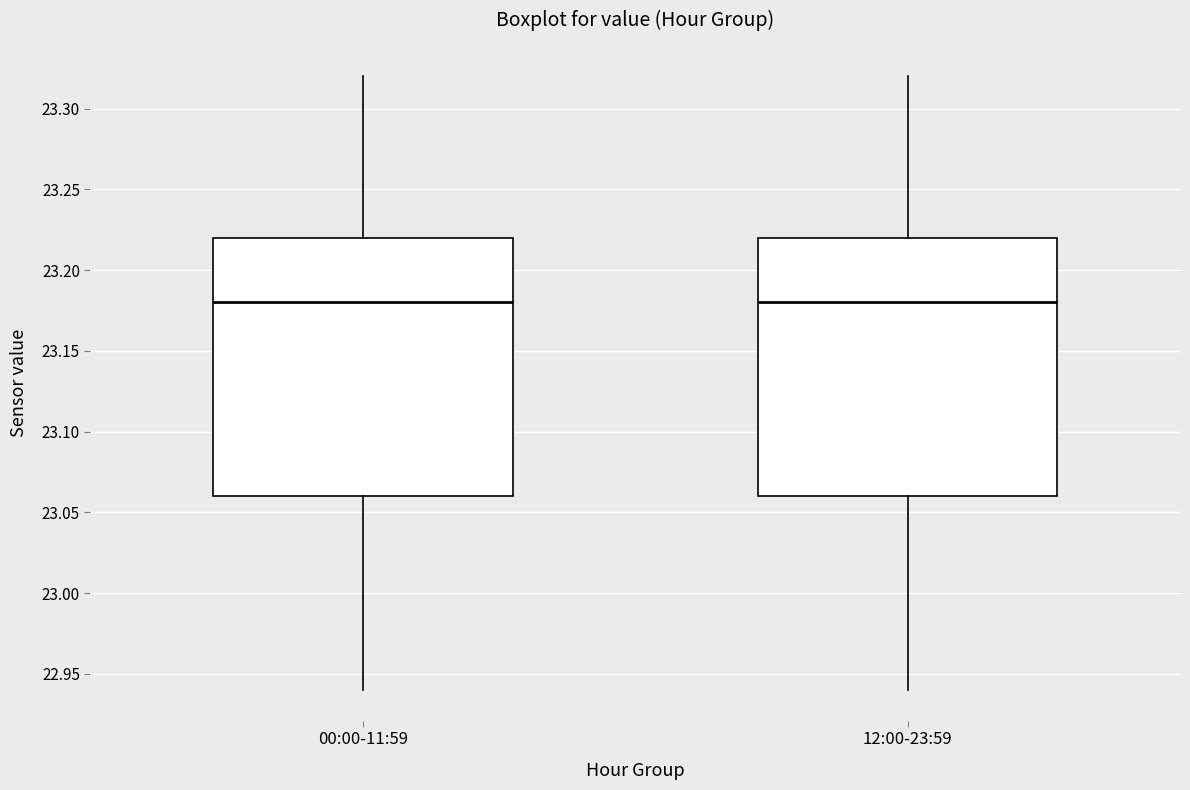

Reading left to right, transcribe this box plot: for each box, give where its median line is, the range the box spans, and where its two whiskers end, as read against the y-axis. The values are not printed on the chart, so give them approximately, as read against the axis.

00:00-11:59: median 23.18, box 23.06 to 23.22, whiskers 22.94 to 23.32
12:00-23:59: median 23.18, box 23.06 to 23.22, whiskers 22.94 to 23.32